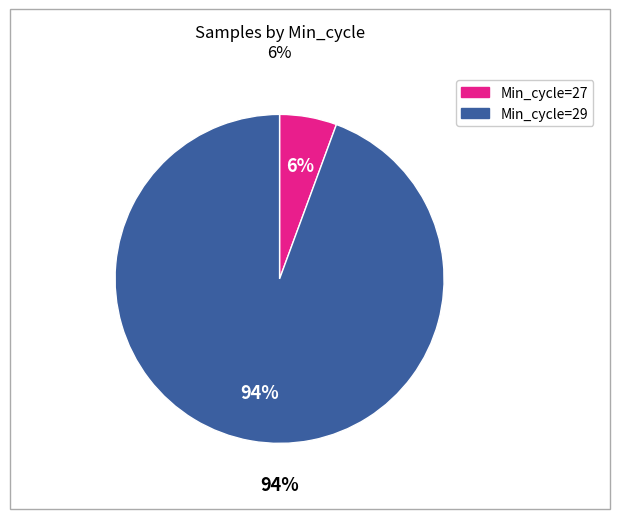

Which category has the biggest portion of the pie?

29